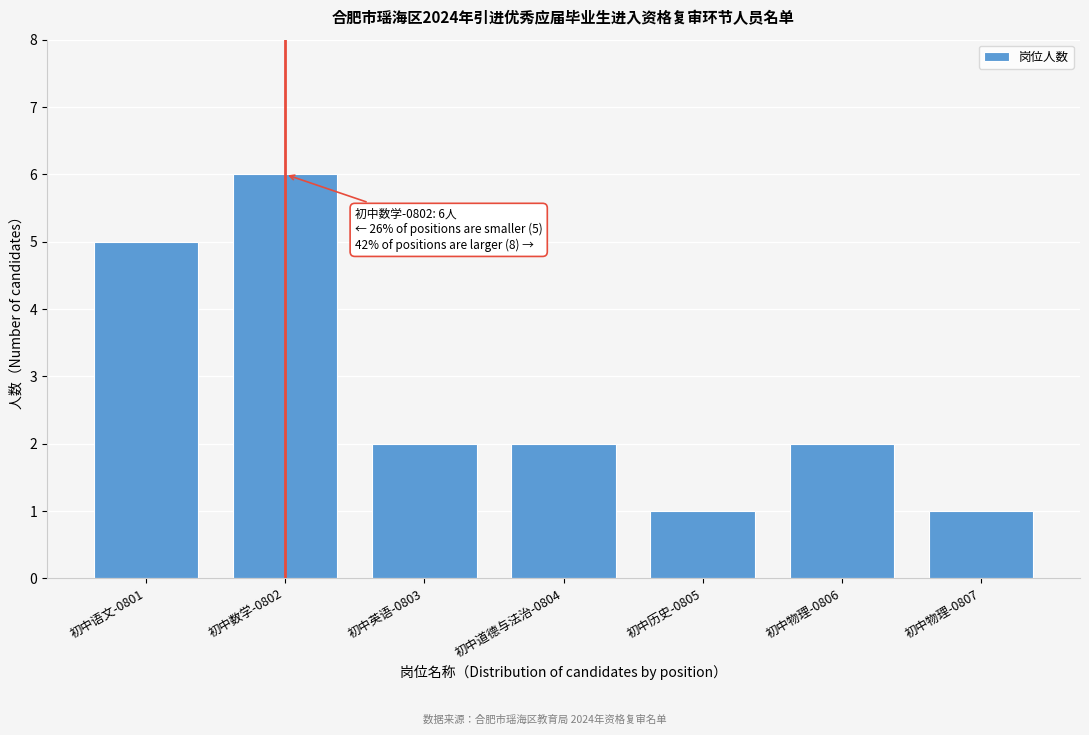

Reading left to right, extract all data points from this chart.

5	6	2	2	1	2	1